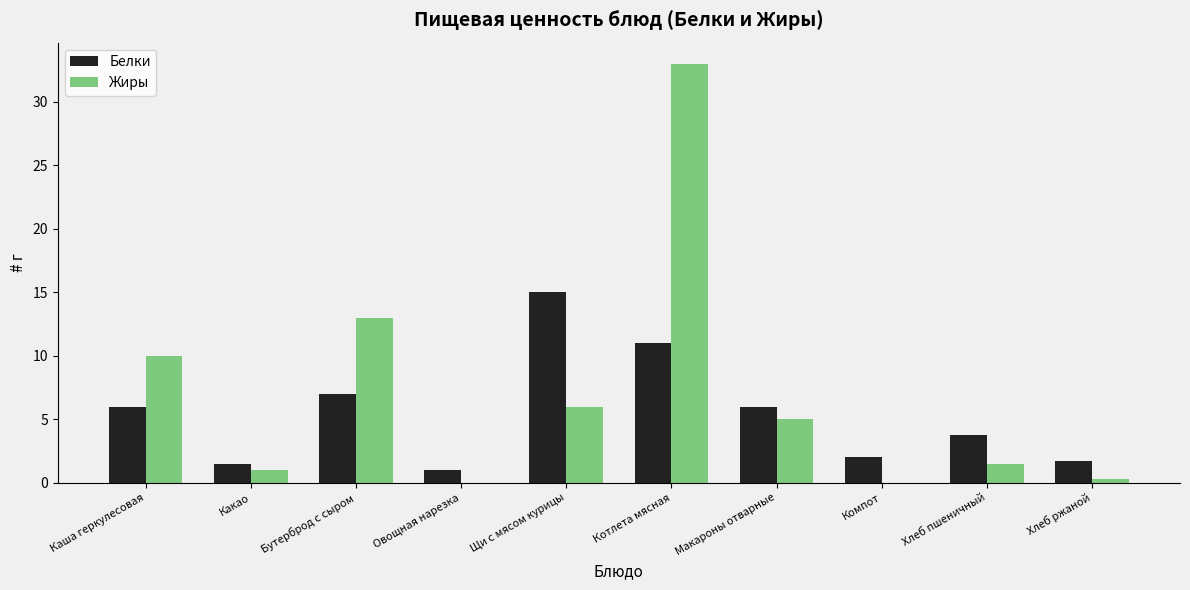

What is the sum of all Белки values?

54.9